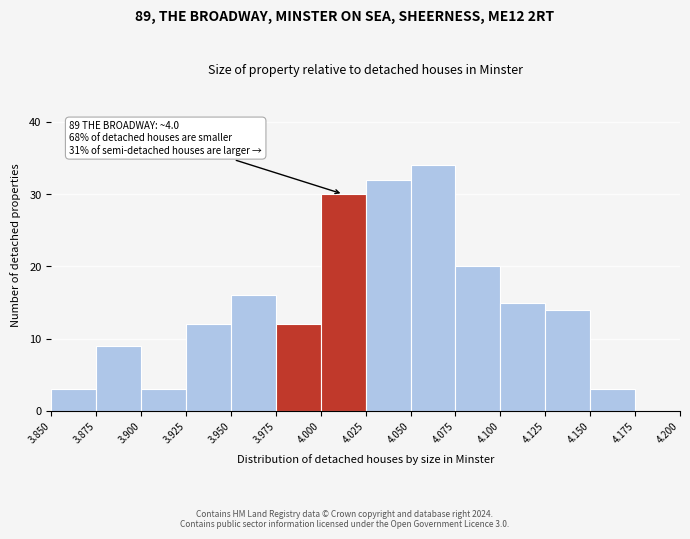

Which range on the x-axis has the tallest bar?

4.050 to 4.075